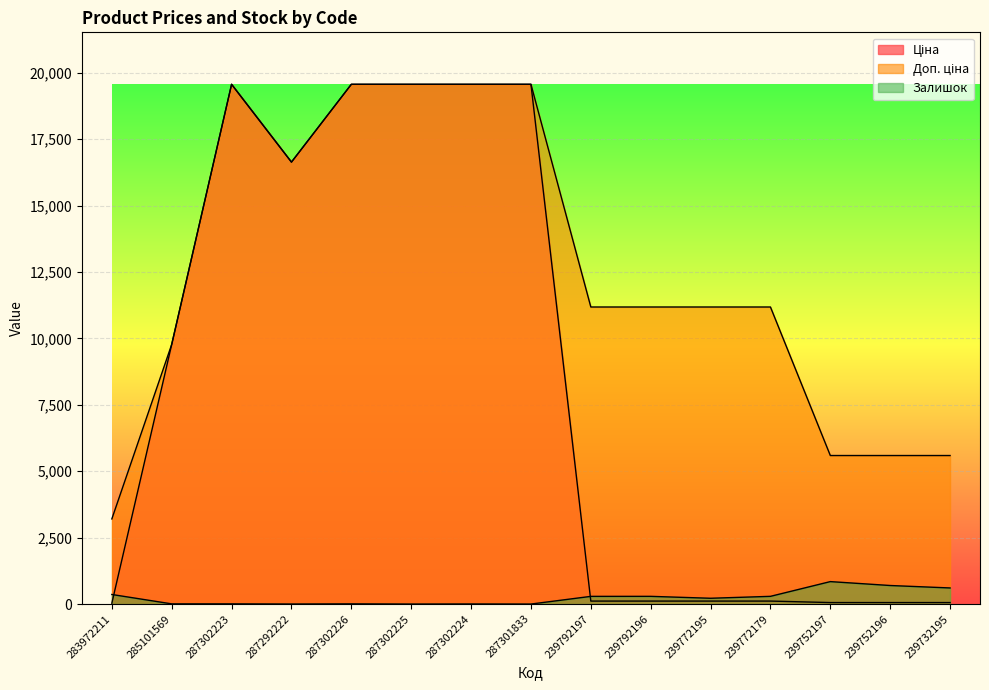

How many lines are shown in the chart?

3